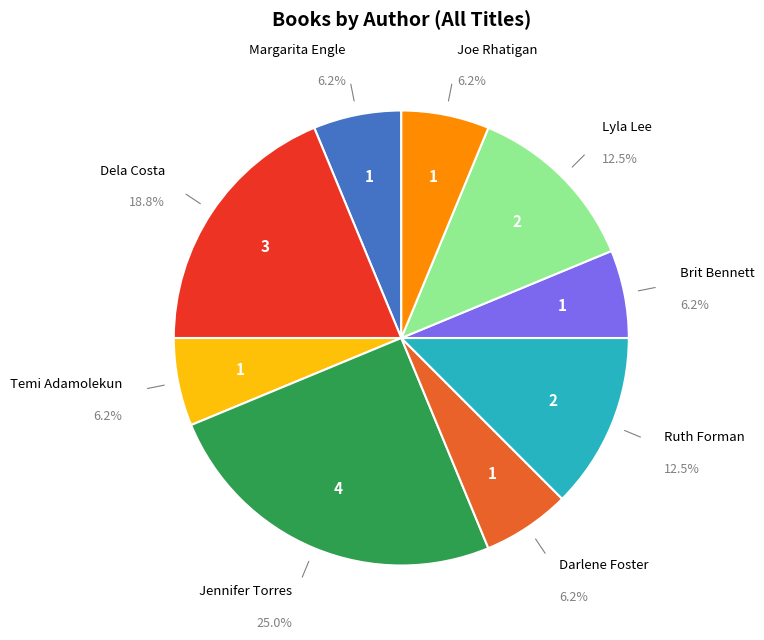

Is there any slice that represents more than half of the pie?

No